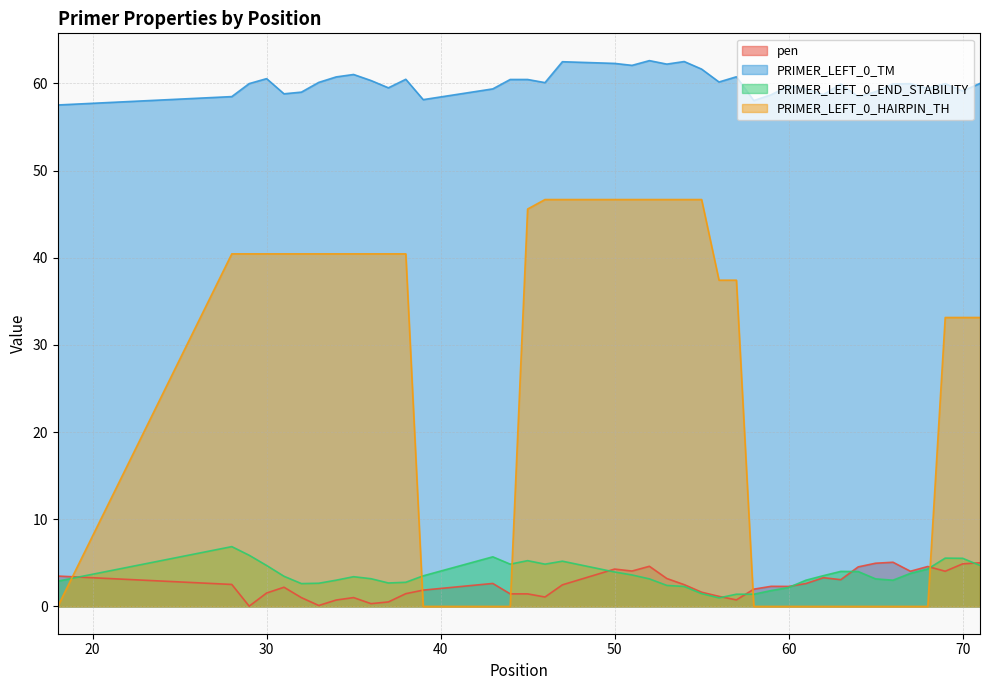

What is the average value of the PRIMER_LEFT_0_HAIRPIN_TH series?

26.0